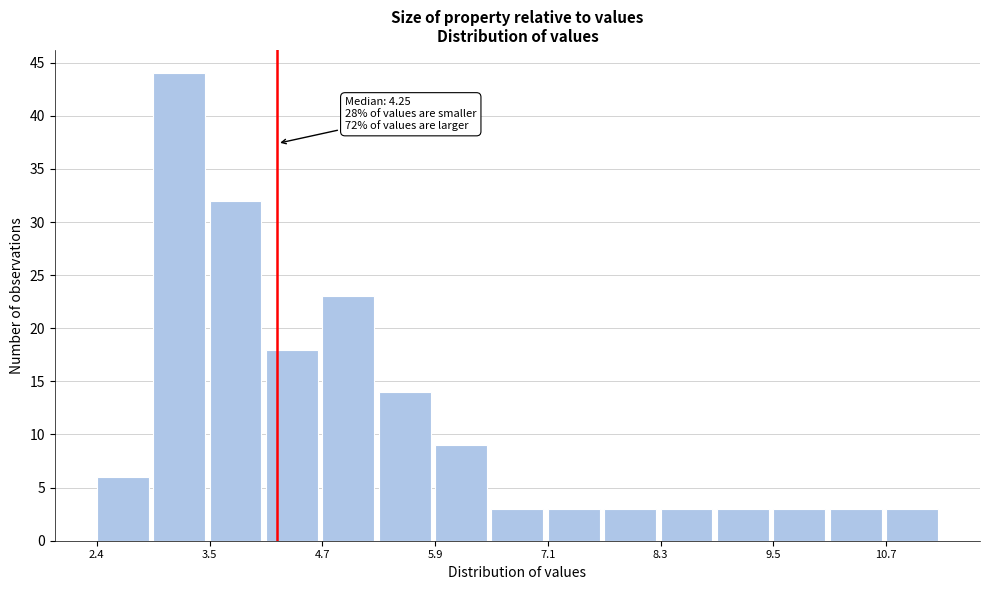

Read against the x-axis, roughly where is the centre of the tallest bar?

3.2